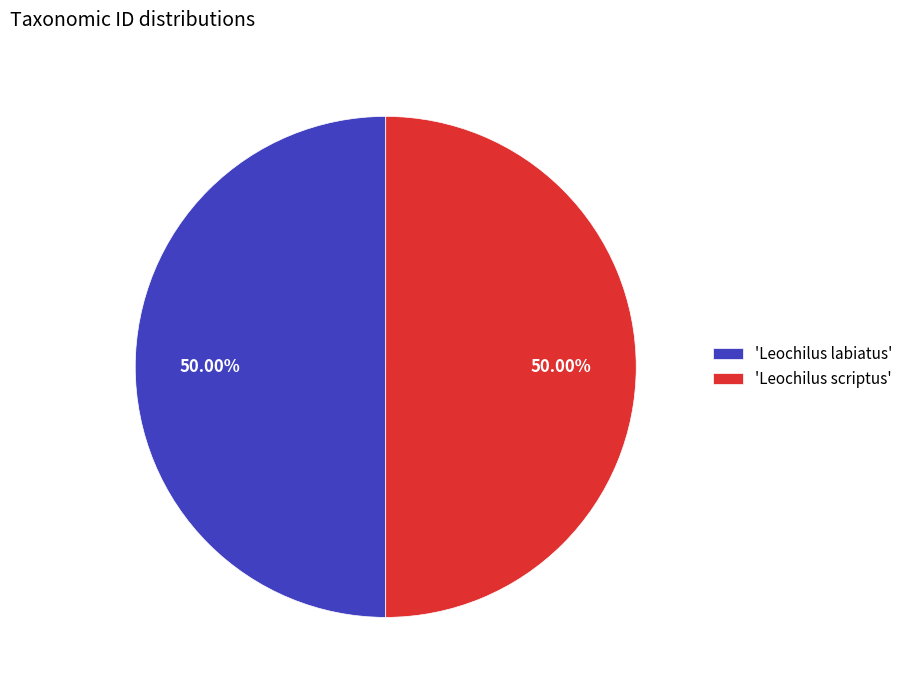

Count the number of slices in the pie.

2